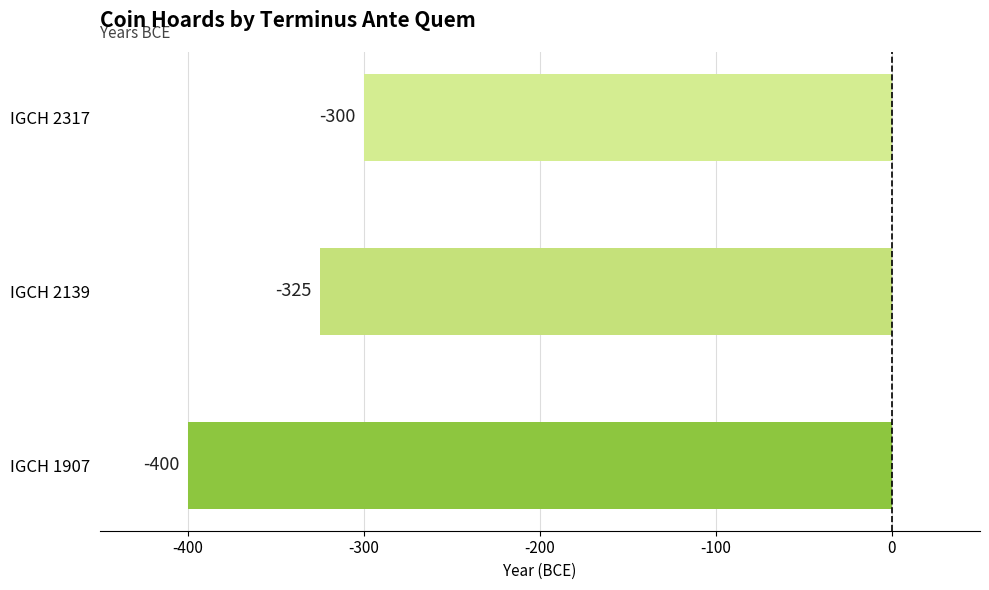

What is the sum of all values?

-1025